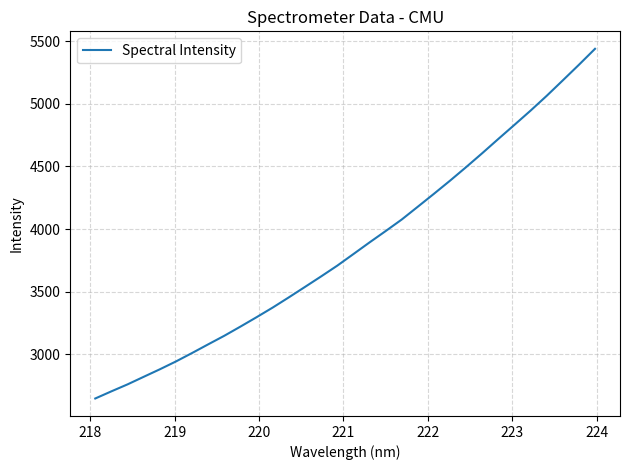

What is the difference between the second highest and second lowest values?

2607.0